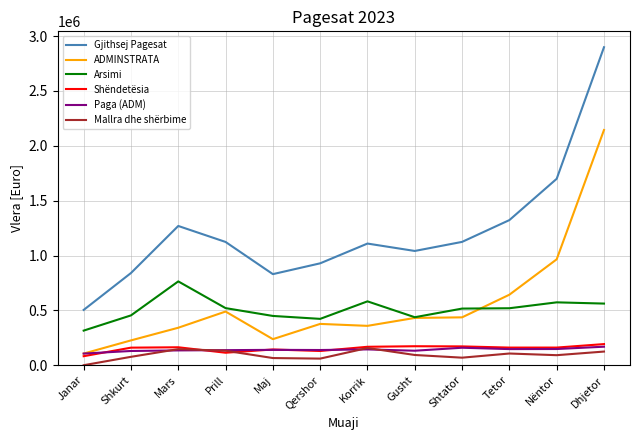

What is the greatest value displayed?

2898712.2